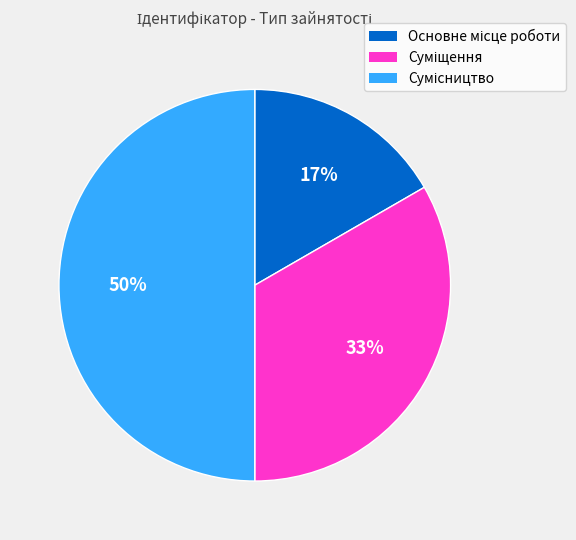

To the nearest percent, what is the difference between the largest and smallest slice percentages?

33%